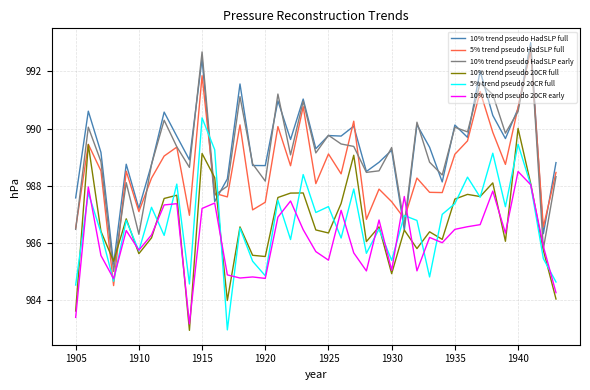

Does the chart display data point markers on the line(s)?

No